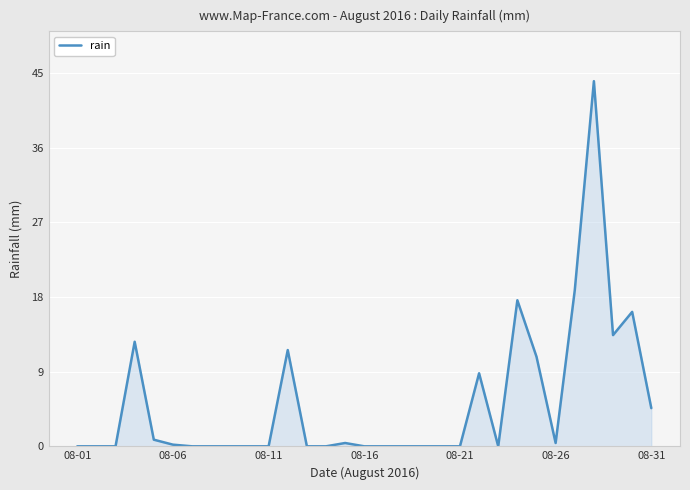

What is the maximum value shown in the chart?

44.0